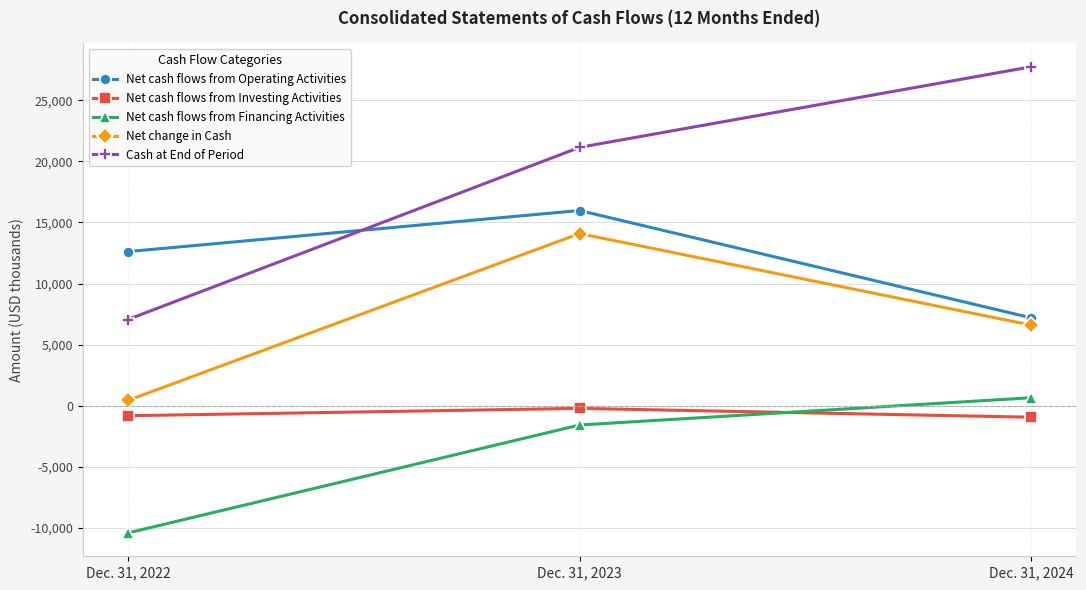

Where is Cash at End of Period nearest to the value 17399?

Dec. 31, 2023